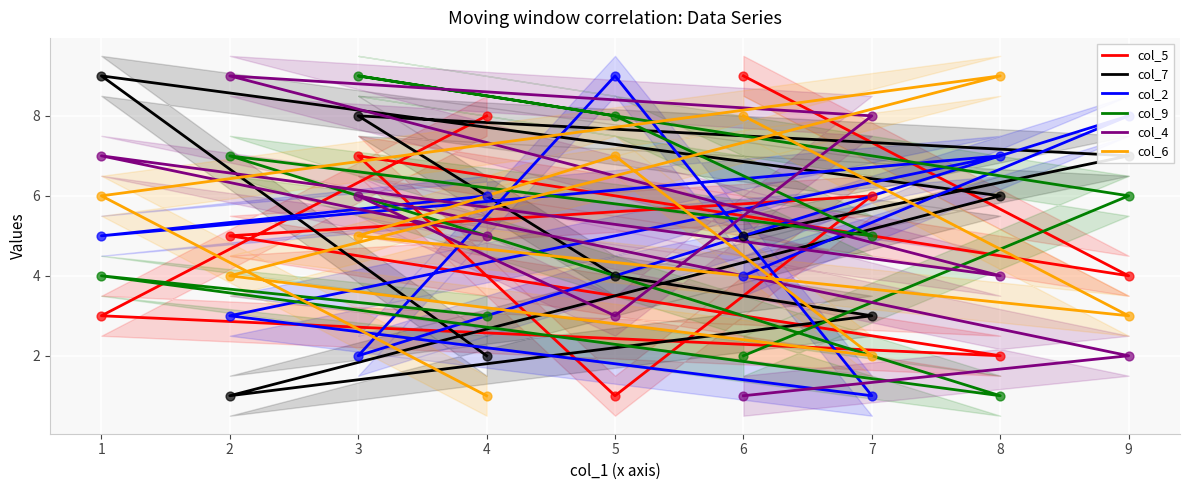

At how many categories does at least one series exceed 2?

9